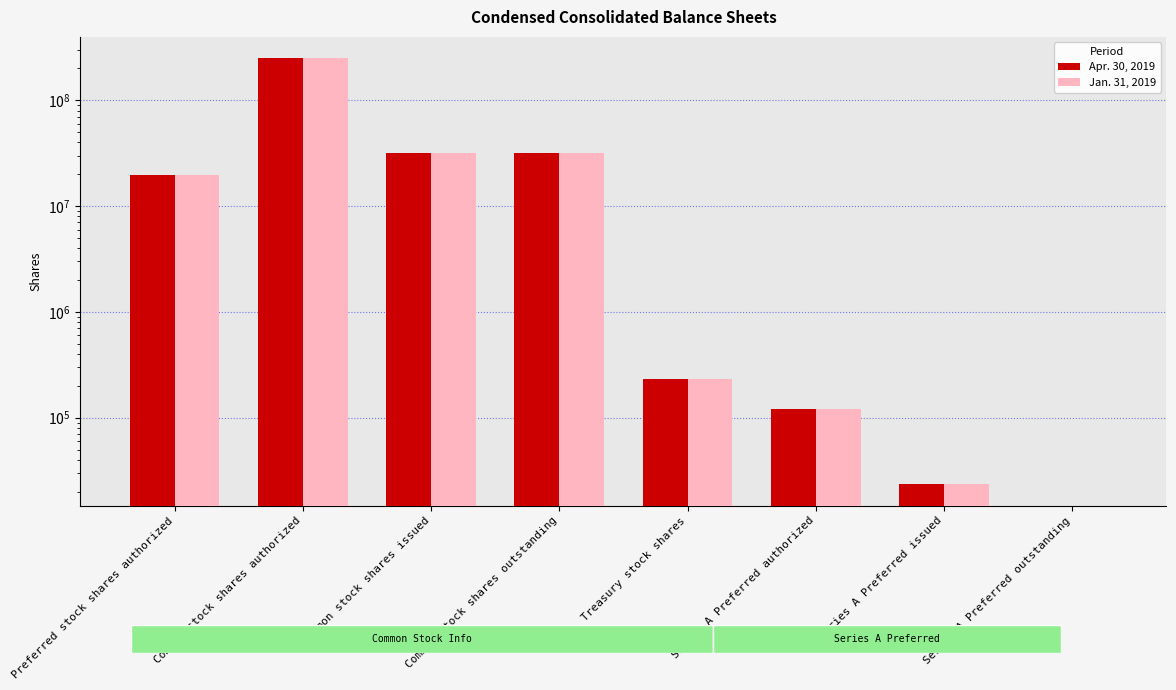

At Series A Preferred issued, list the series in order from smallest to largest.

Apr. 30, 2019, Jan. 31, 2019